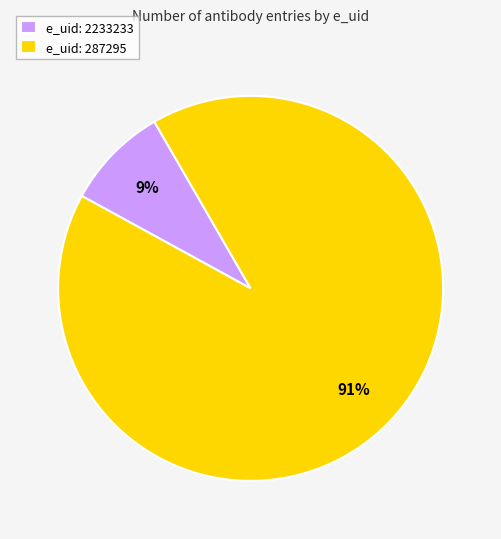

Which slice is the largest?

e_uid: 287295